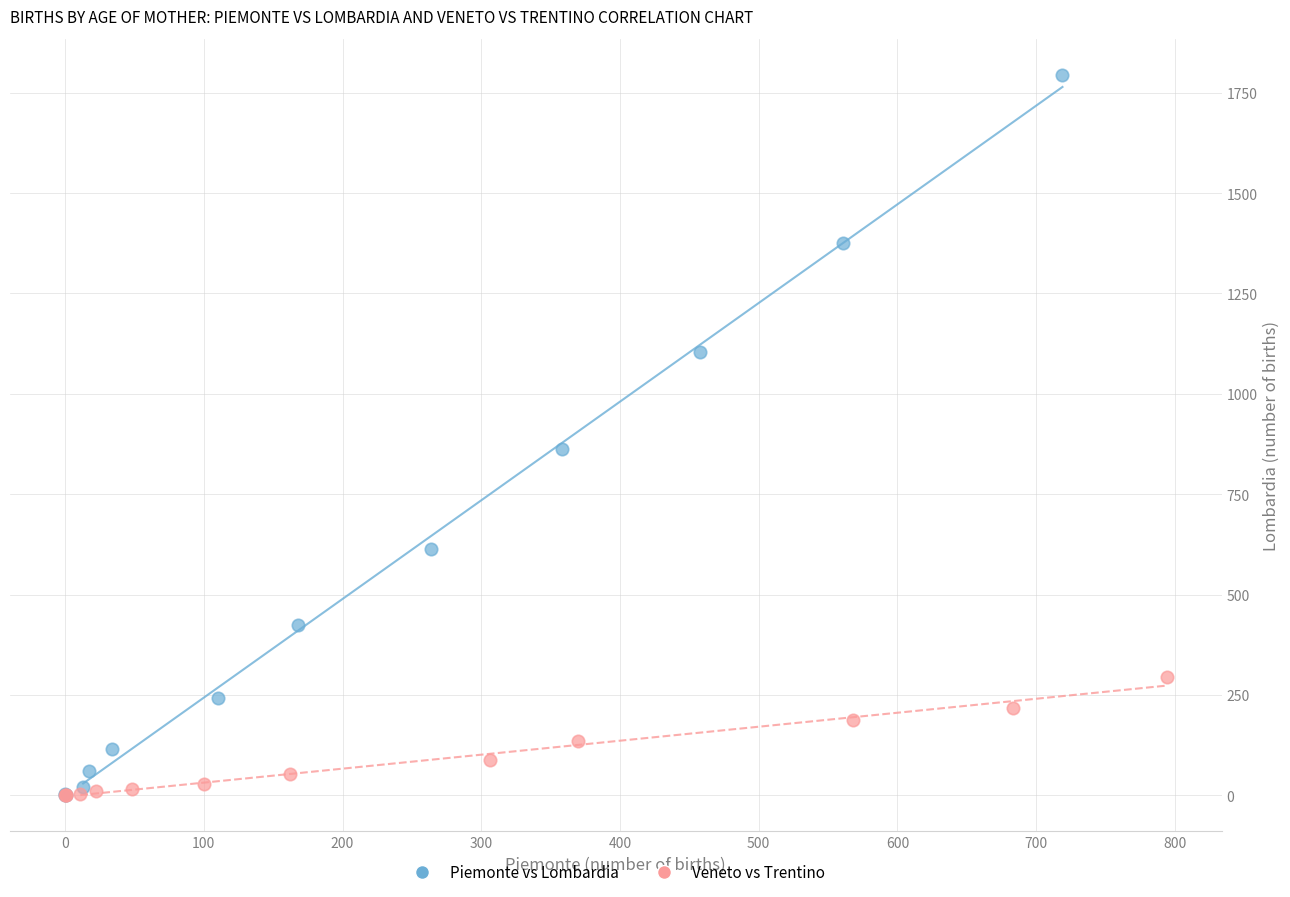

Which series contains the highest Y value?

Piemonte vs Lombardia